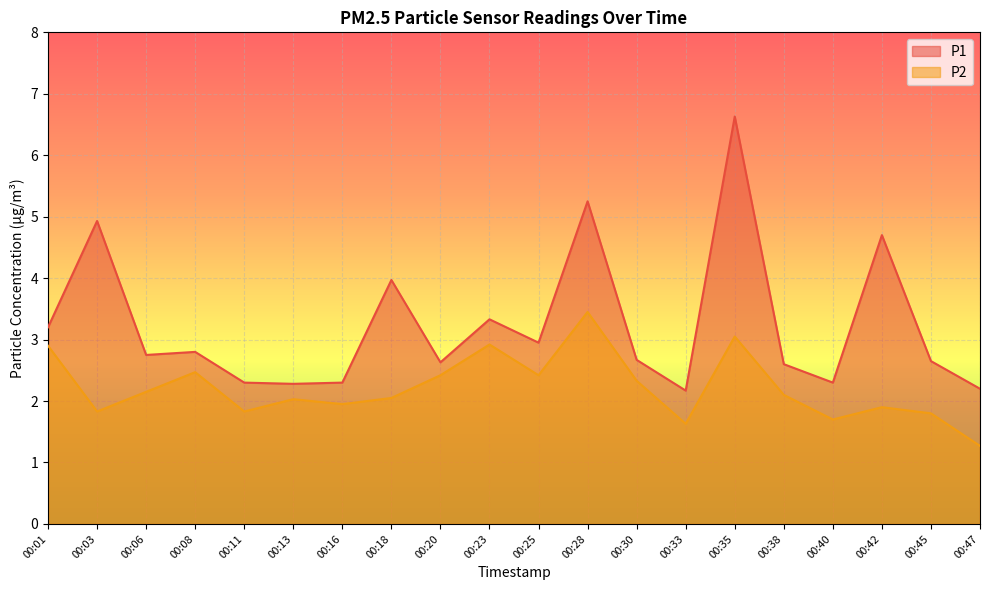

What value does the P2 series have at 00:38?

2.1